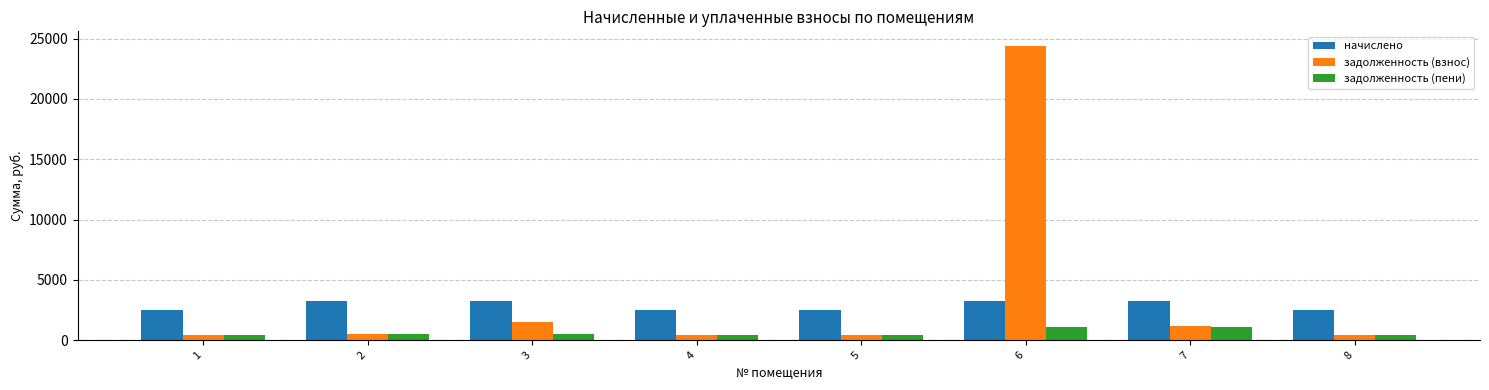

What is the difference between the задолженность (пени) values at 3 and 4?

127.2